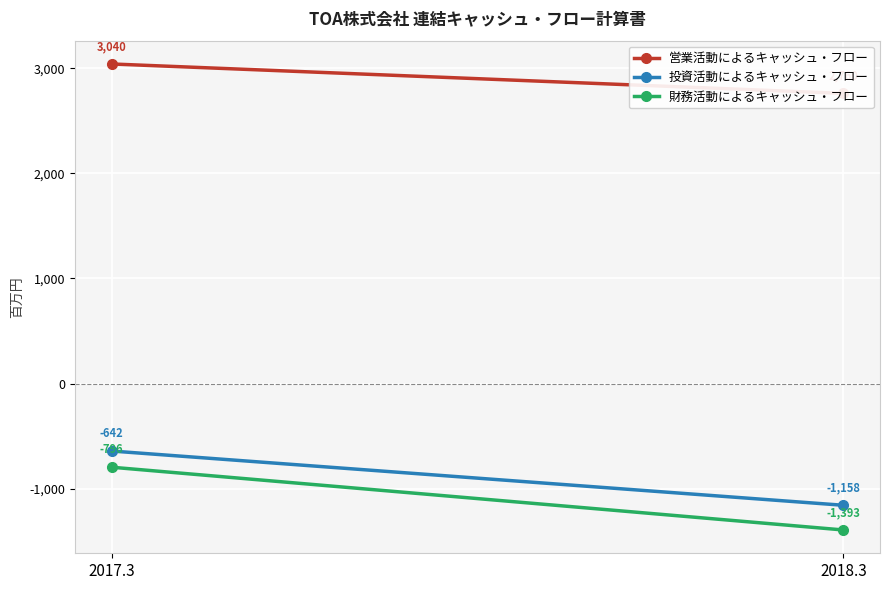

What is the sum of all 財務活動によるキャッシュ・フロー values?

-2189